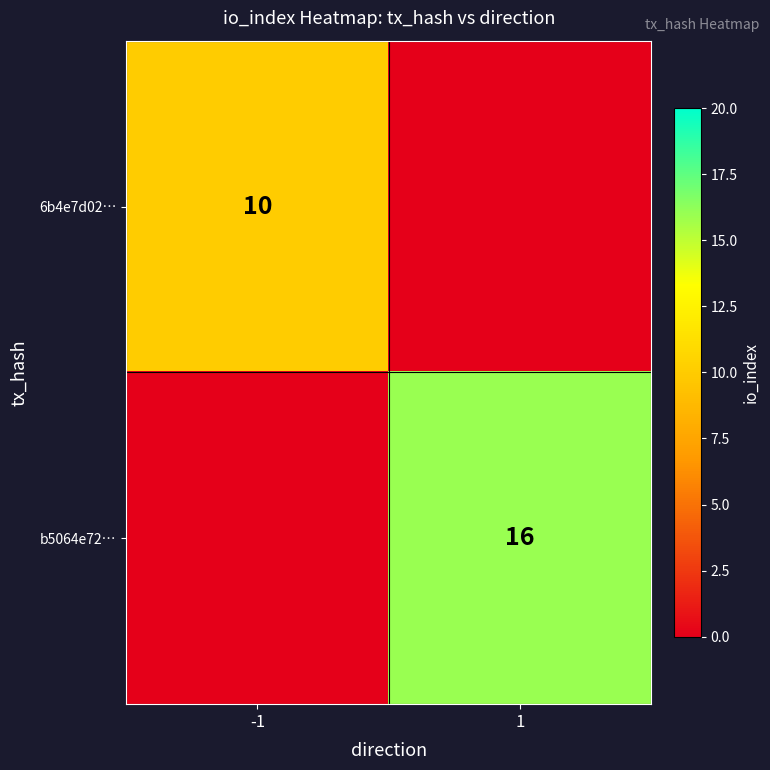

Is it true that b5064e72… equals 16 at 1?

True